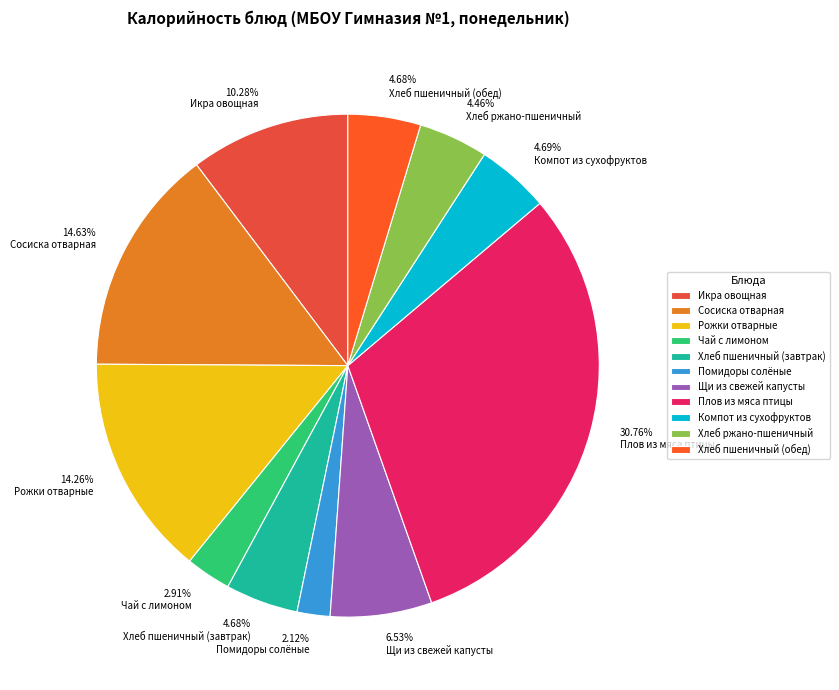

Which slice is the smallest?

Помидоры солёные